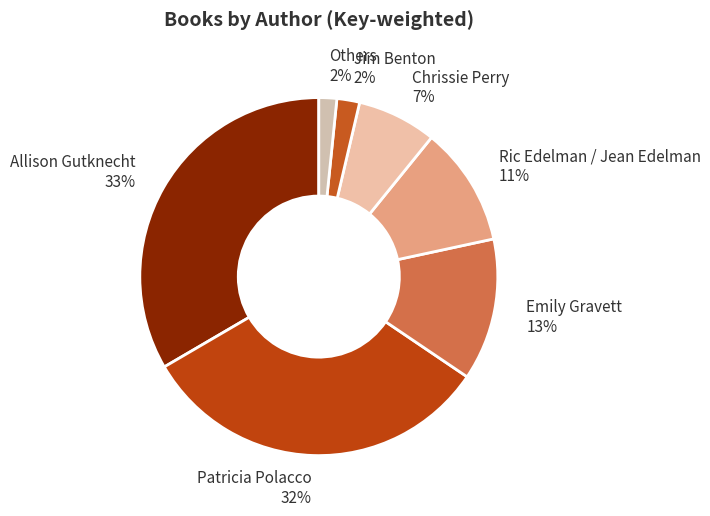

To the nearest percent, what portion does Patricia Polacco represent?

32%